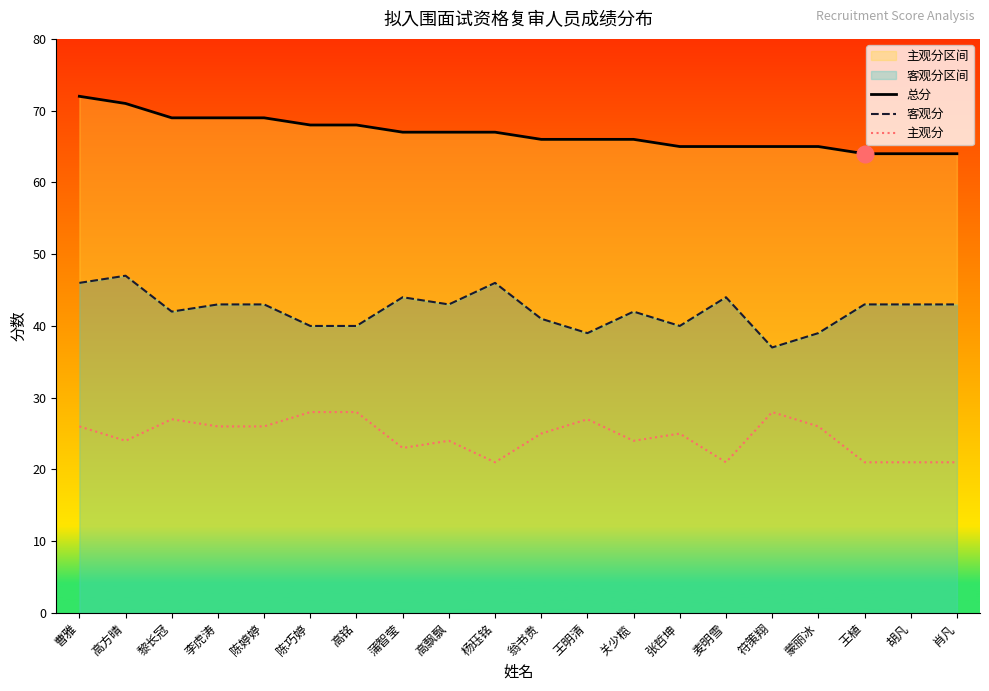

What is the total value across all series at 王明清?

132